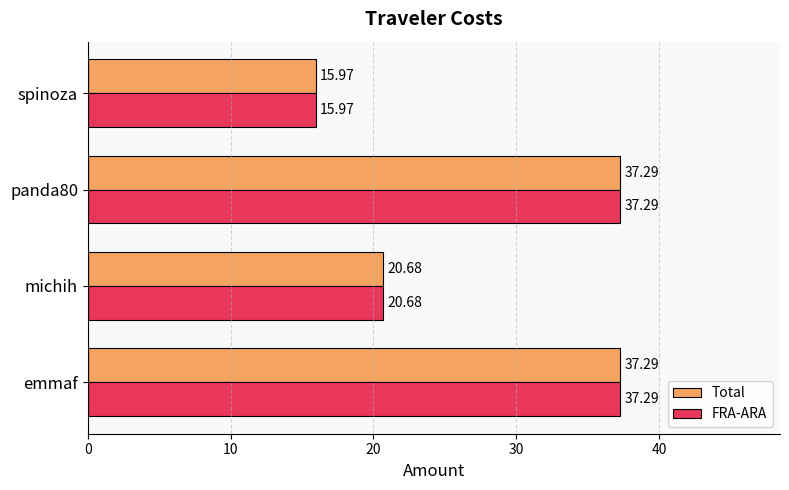

Is the value of FRA-ARA at michih greater than the value of Total at panda80?

No